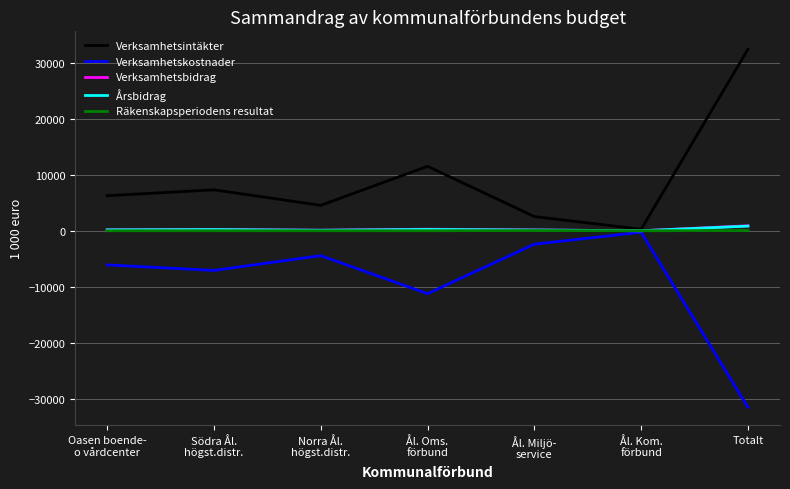

Which series has the largest total across all categories?

Verksamhetsintäkter